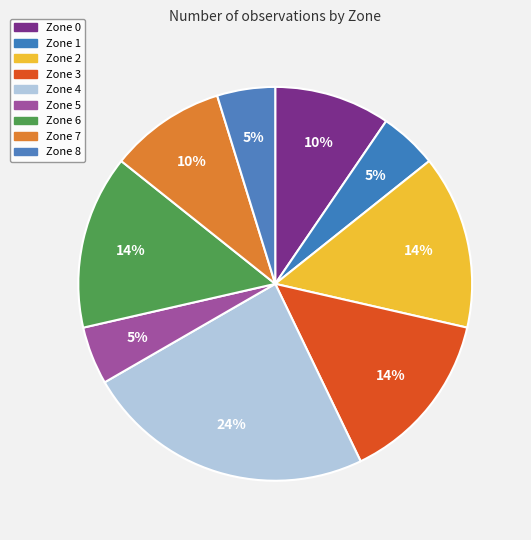

What percentage is the Zone 8 slice, to the nearest percent?

5%